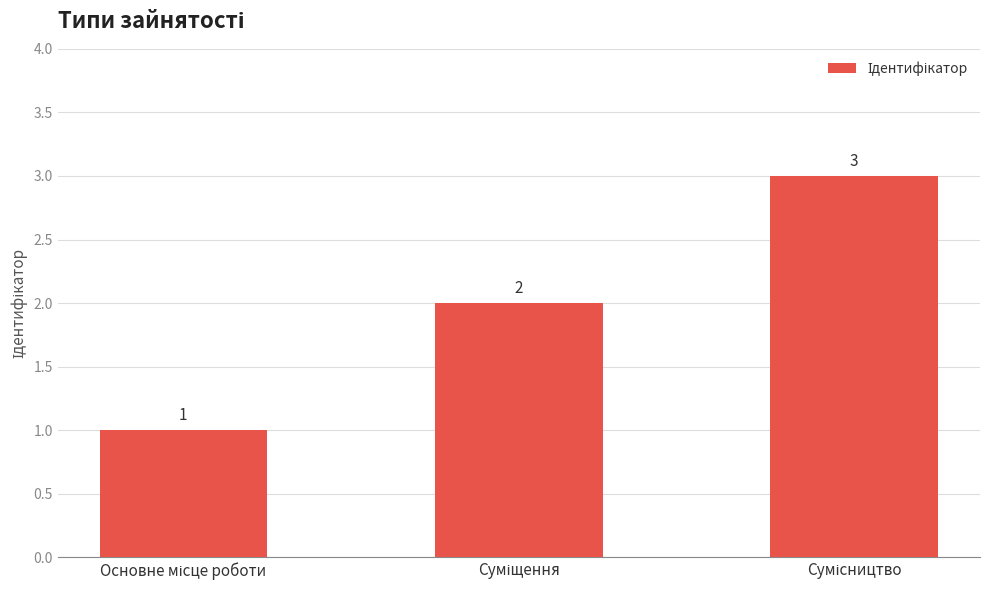

What is the greatest value displayed?

3